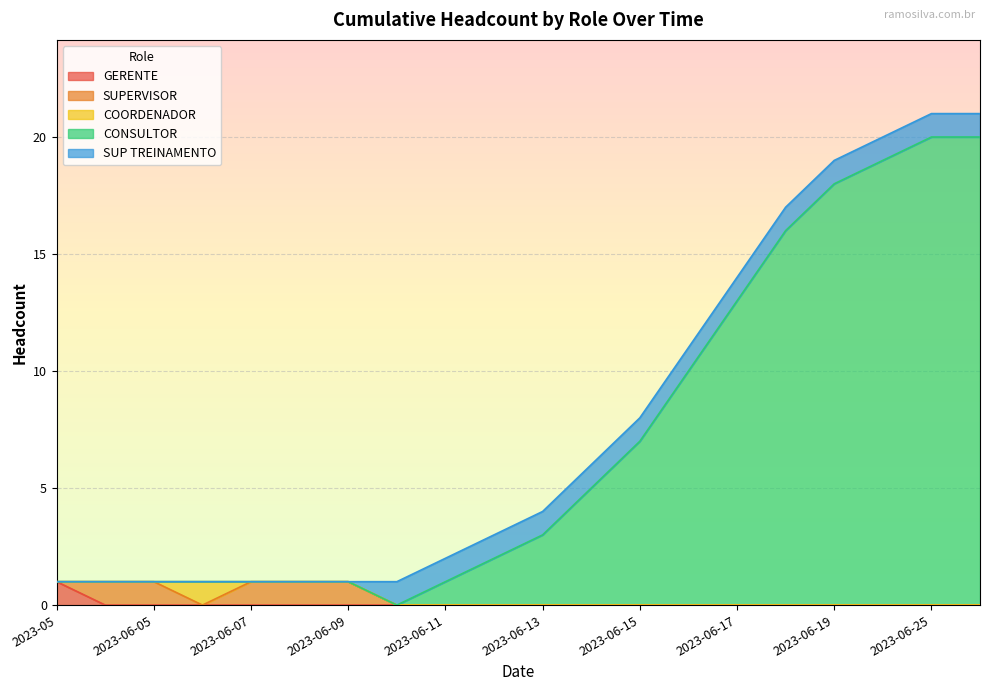

True or false: CONSULTOR has more than 1 points higher than both neighbors.

False